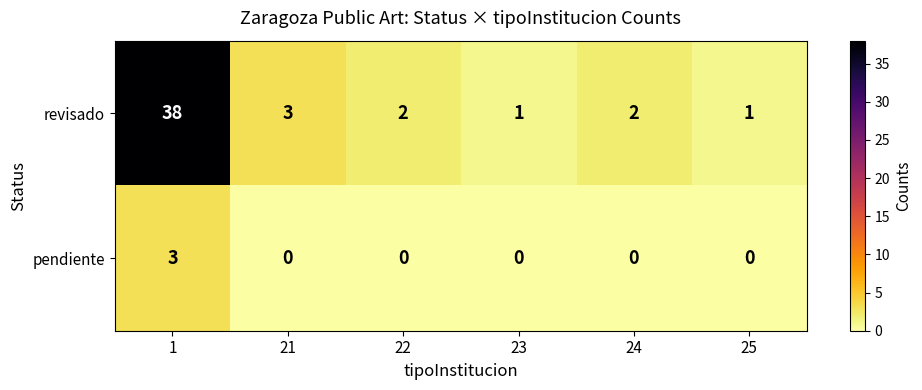

What is the difference between the maximum and second lowest values in the revisado series?

37